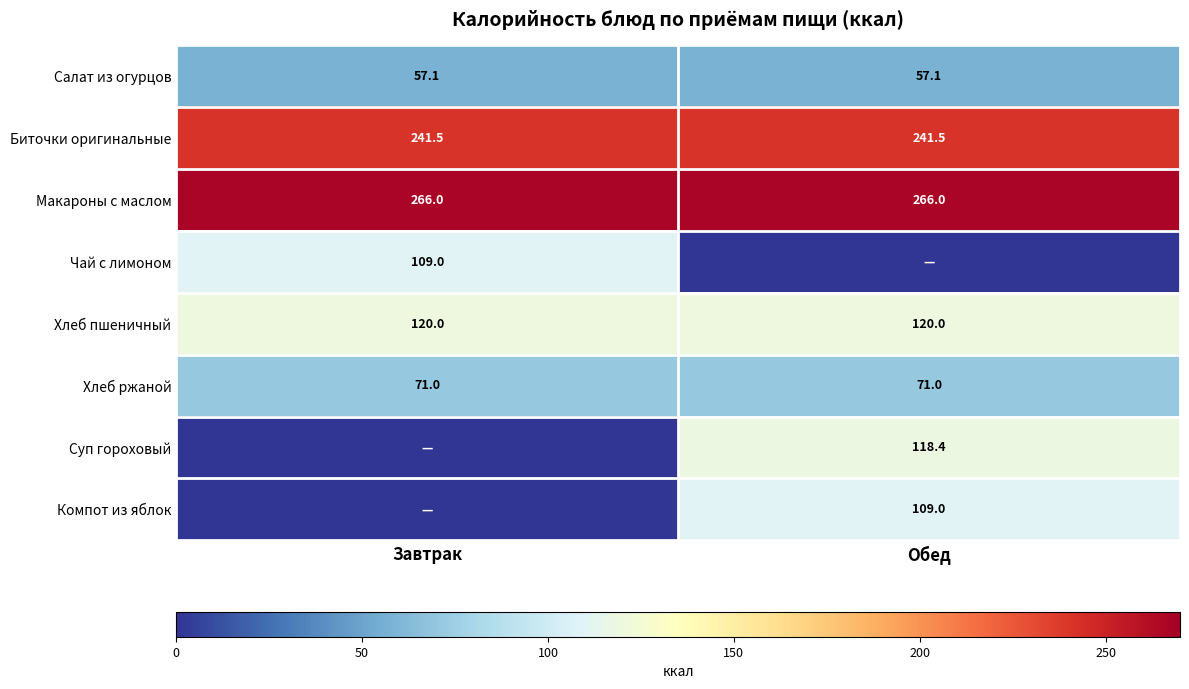

What is the spread (max minus min) of values at Завтрак?

266.0